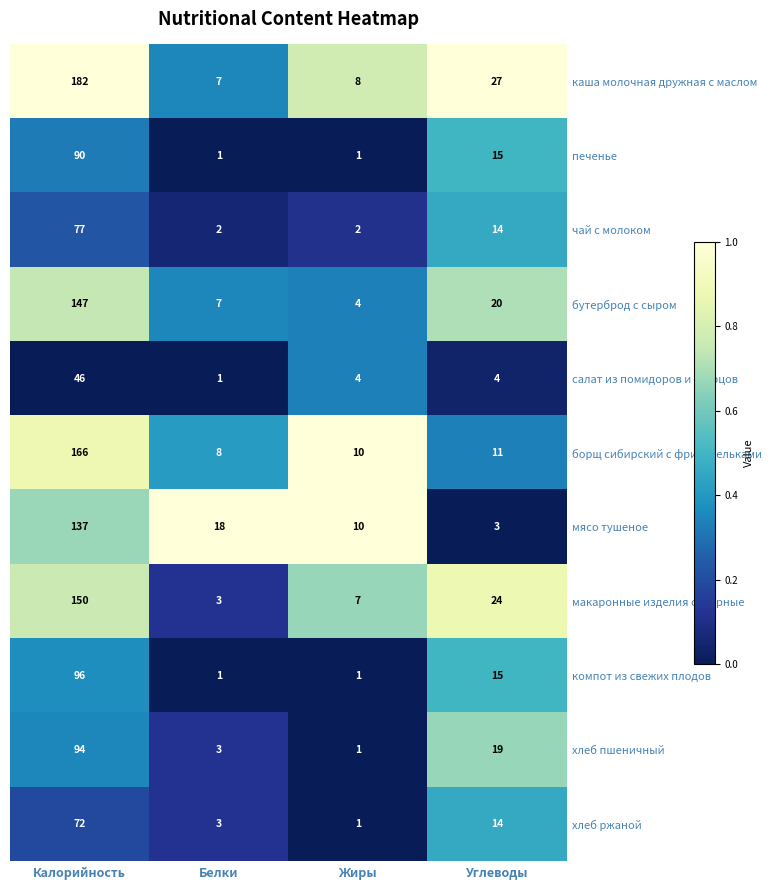

What is the maximum value for печенье?

90